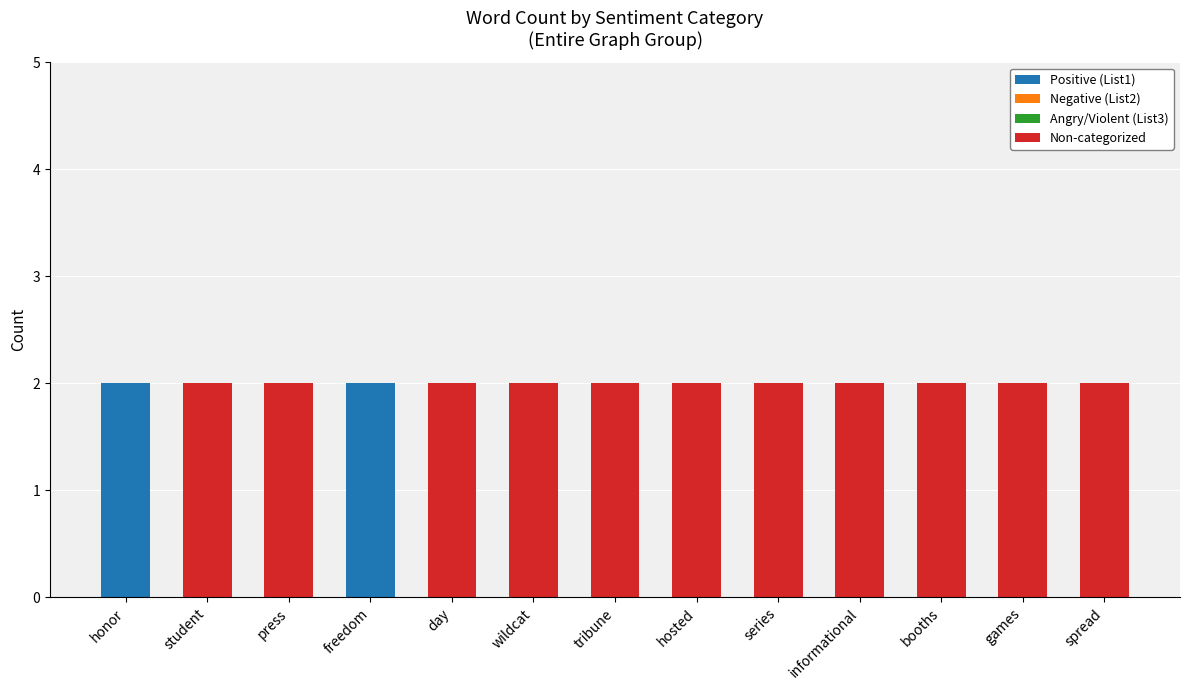

The value of Positive (List1) at games is -1. True or false?

False